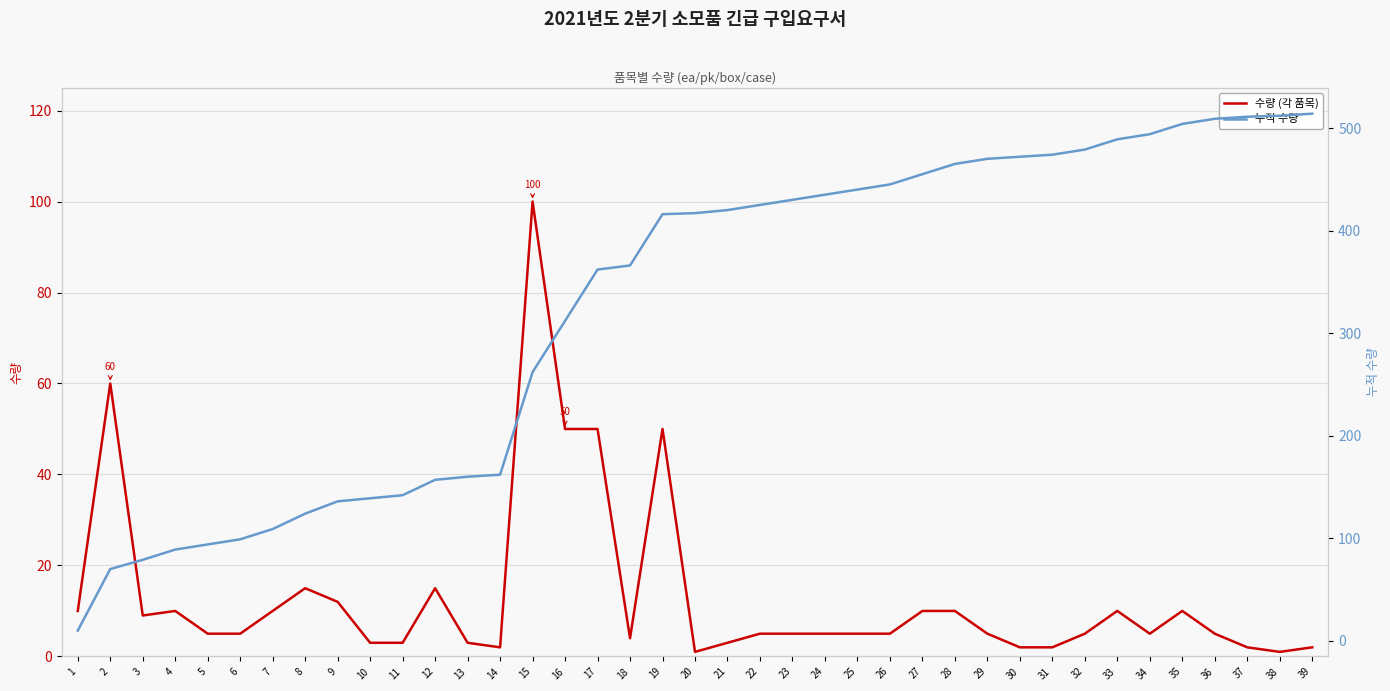

At which label is 수량 (각 품목) closest to 50?

16